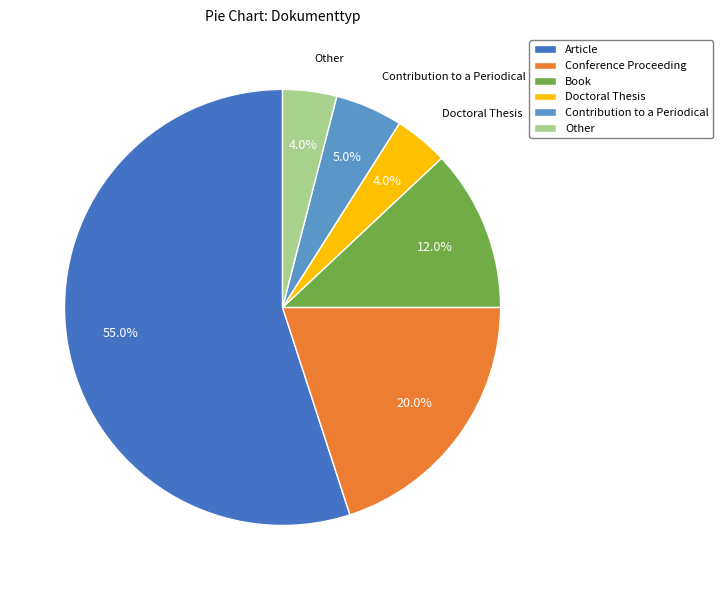

To the nearest percent, what percentage of the pie is Conference Proceeding?

20%